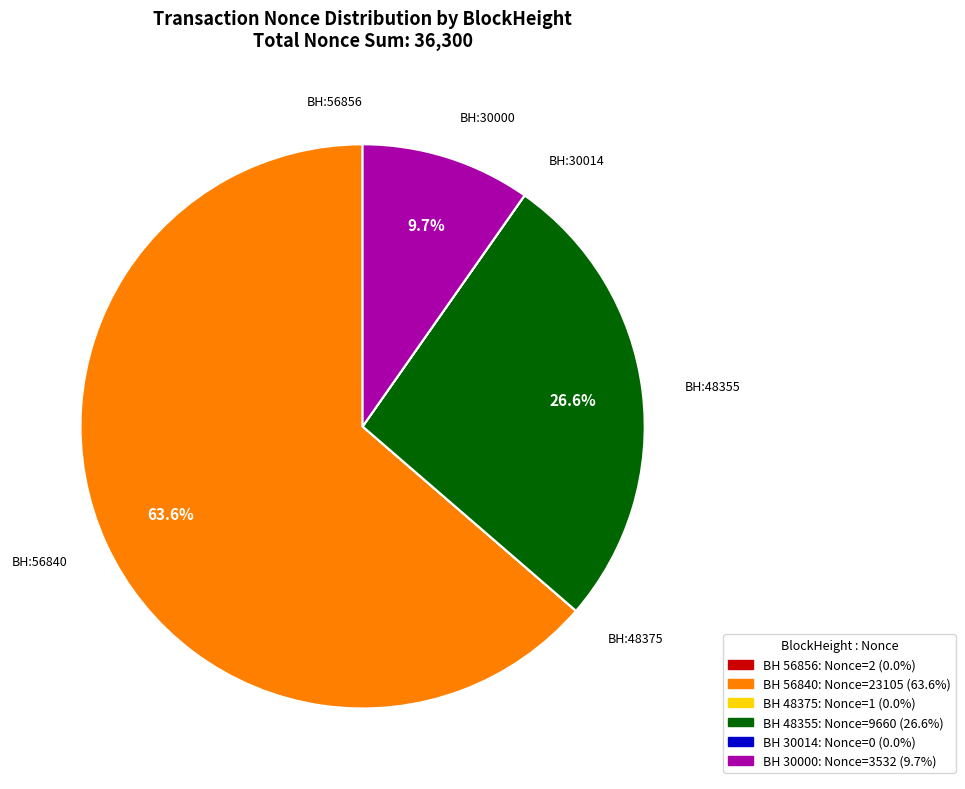

Is there any slice that represents more than half of the pie?

Yes